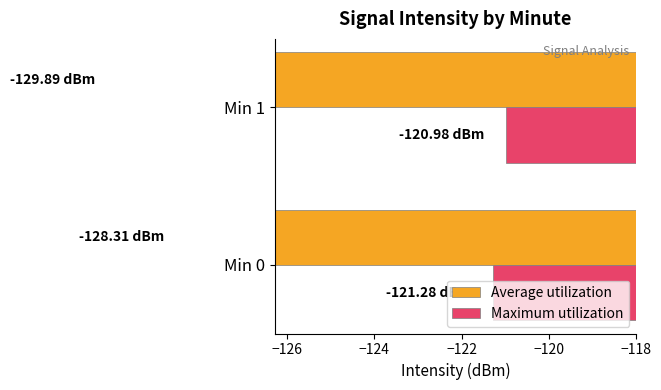

True or false: Maximum utilization has a value of -121.3 at Min 0.

True